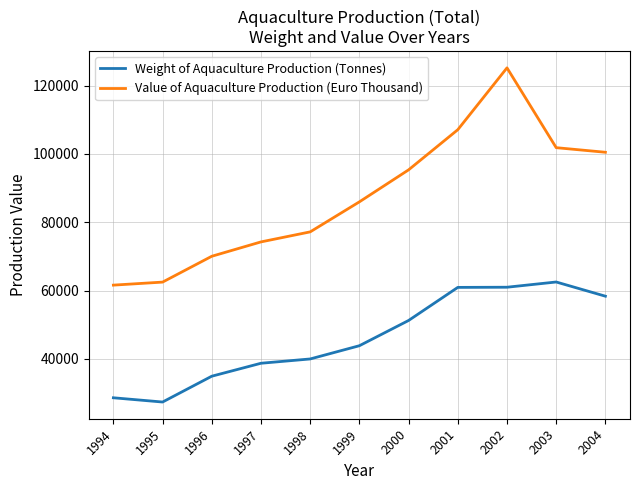

What is the average value of the Value of Aquaculture Production (Euro Thousand) series?

87418